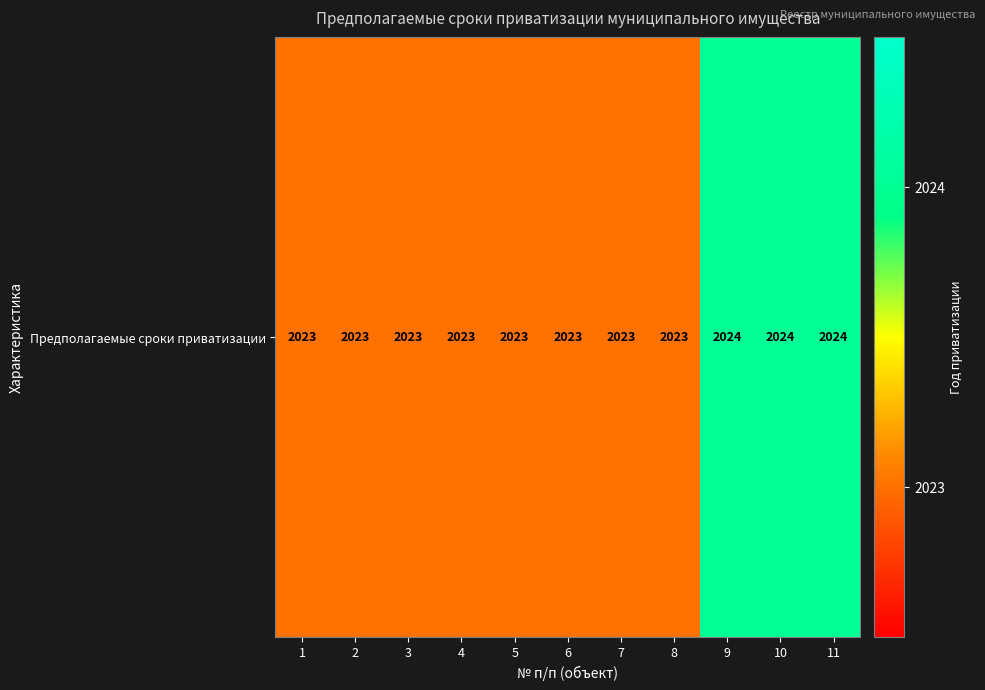

What is the average value?

2023